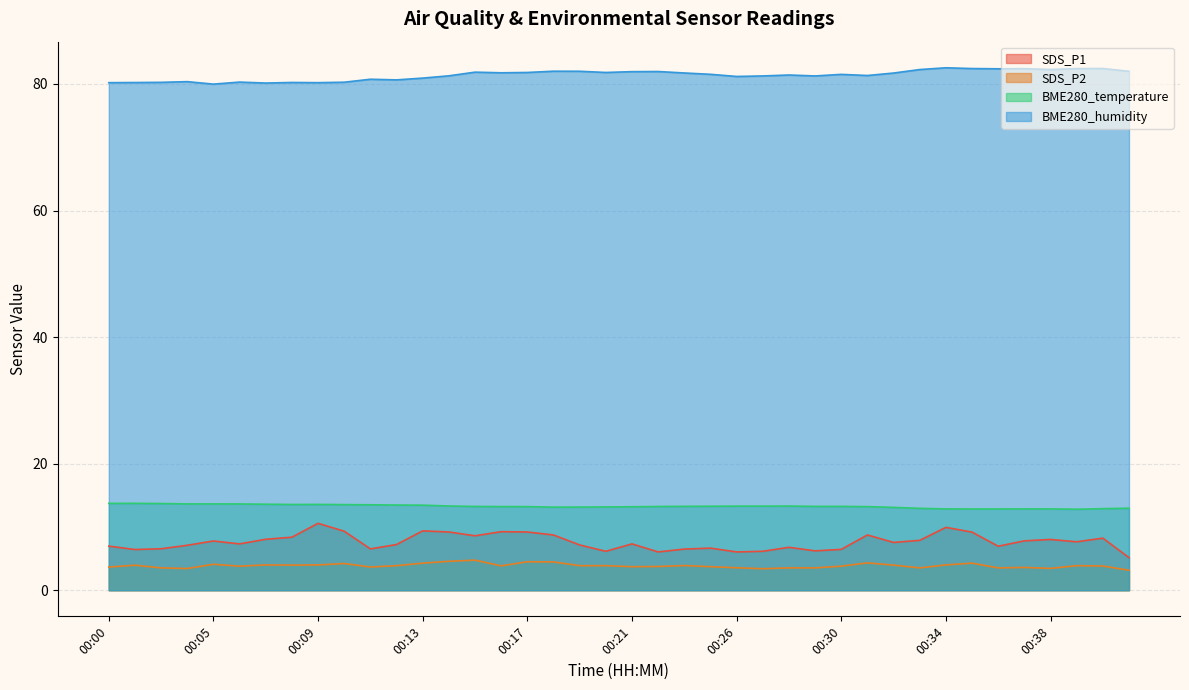

Does the chart have visible grid lines?

Yes